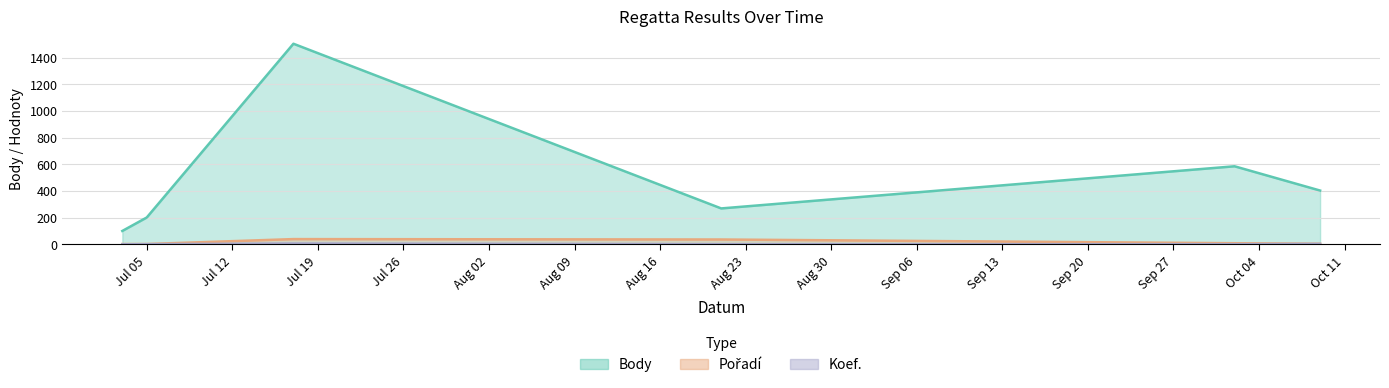

What is the total value across all series at 2021-07-17?

1552